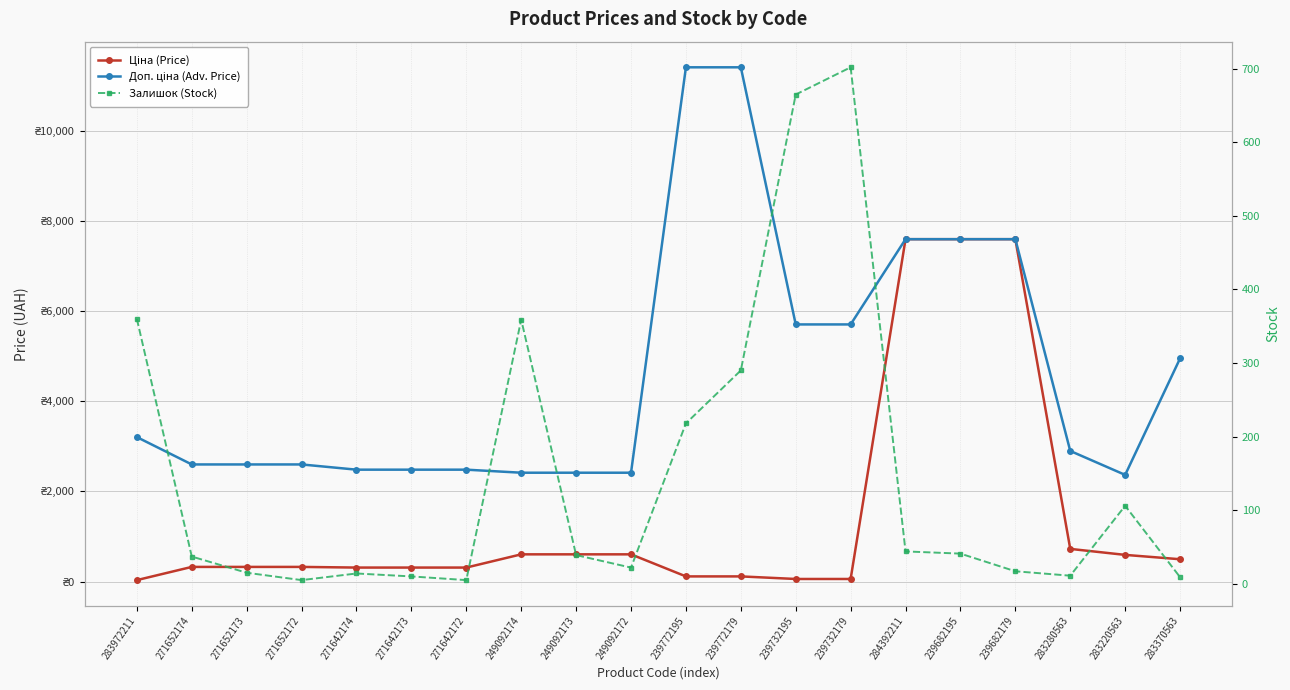

Which series changed the most between 271652173 and 239732195?

Доп. ціна (Adv. Price)